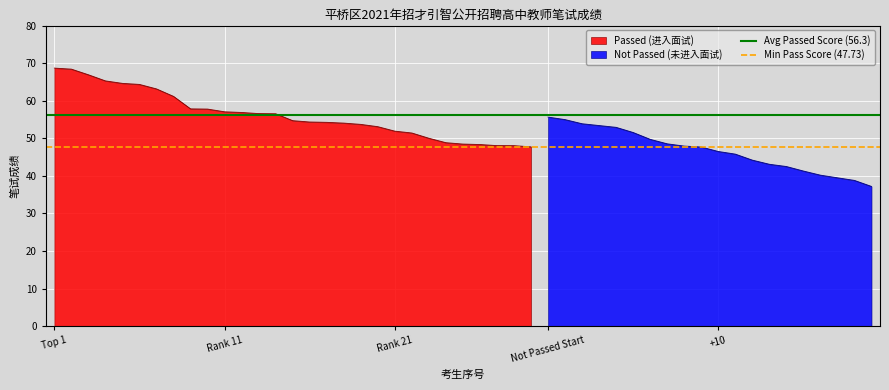

What is the lowest value of the Passed (进入面试) series?

47.7